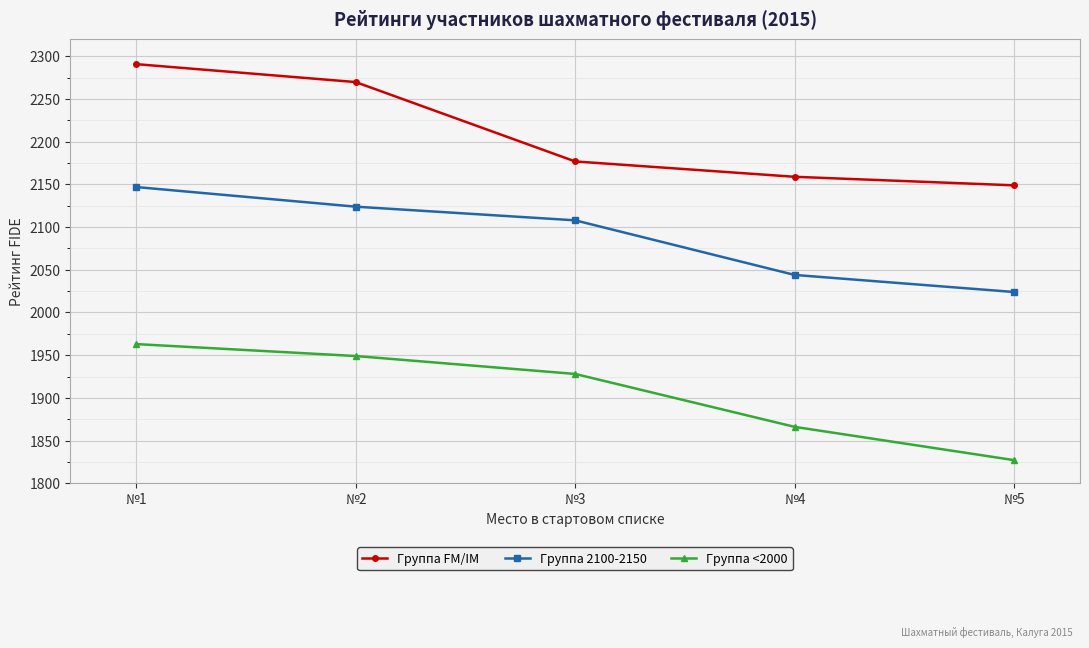

What are all the series names shown in the legend?

Группа FM/IM, Группа 2100-2150, Группа <2000